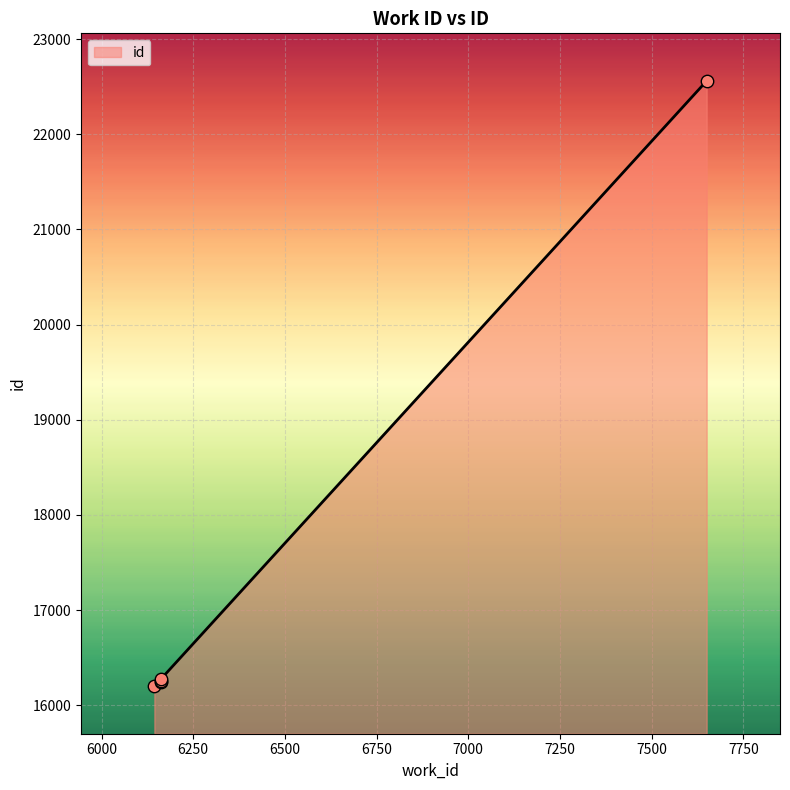

What is the ratio of the value at 6163 to the value at 6144?

1.0